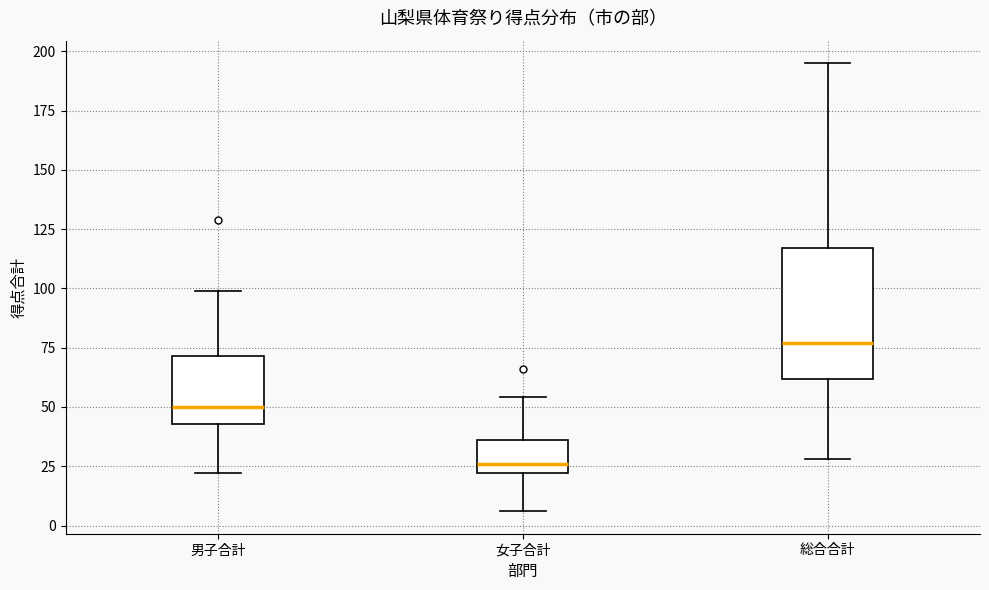

Which box has the highest median line?

総合合計